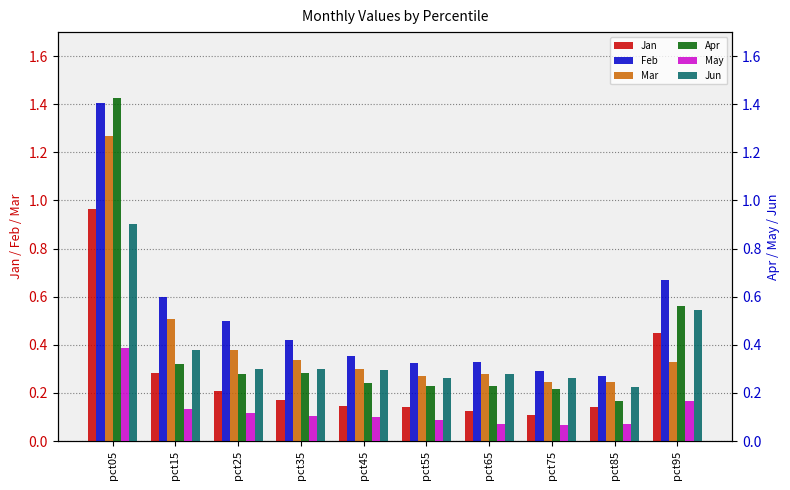

What is the minimum value shown in the chart?

0.1